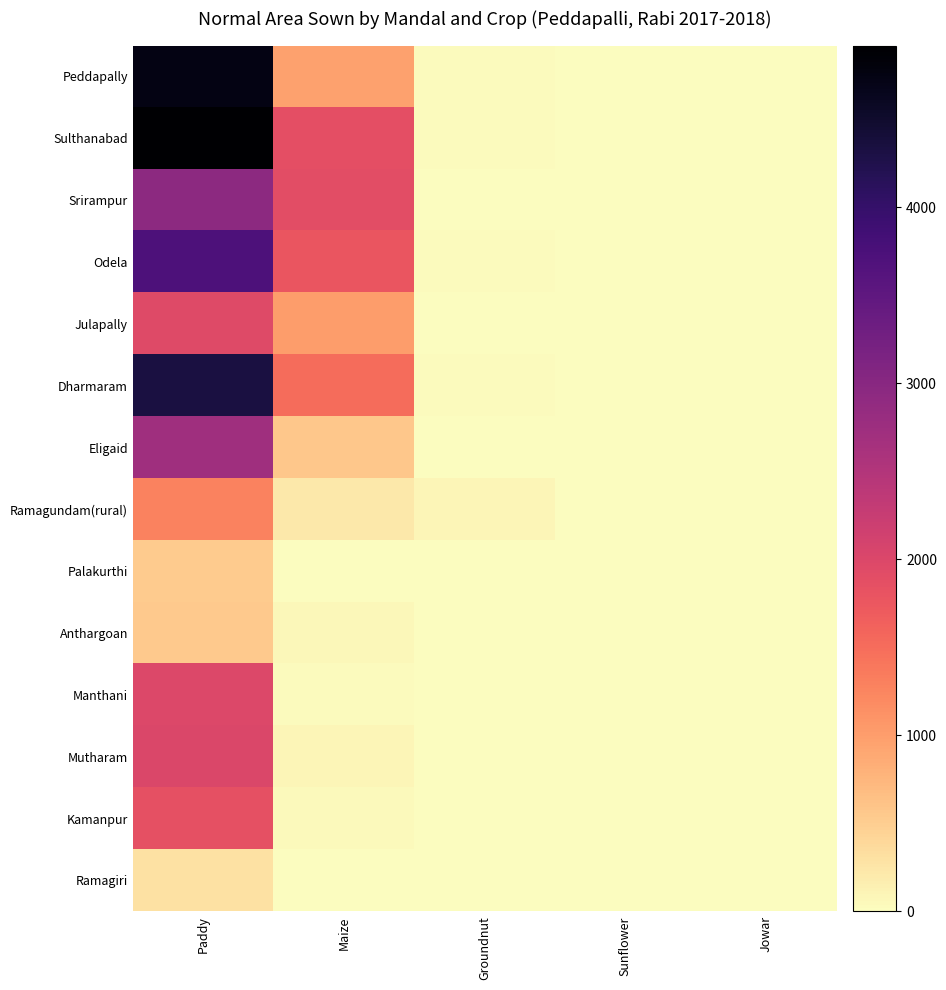

Which series has the largest range (max minus min)?

Sulthanabad